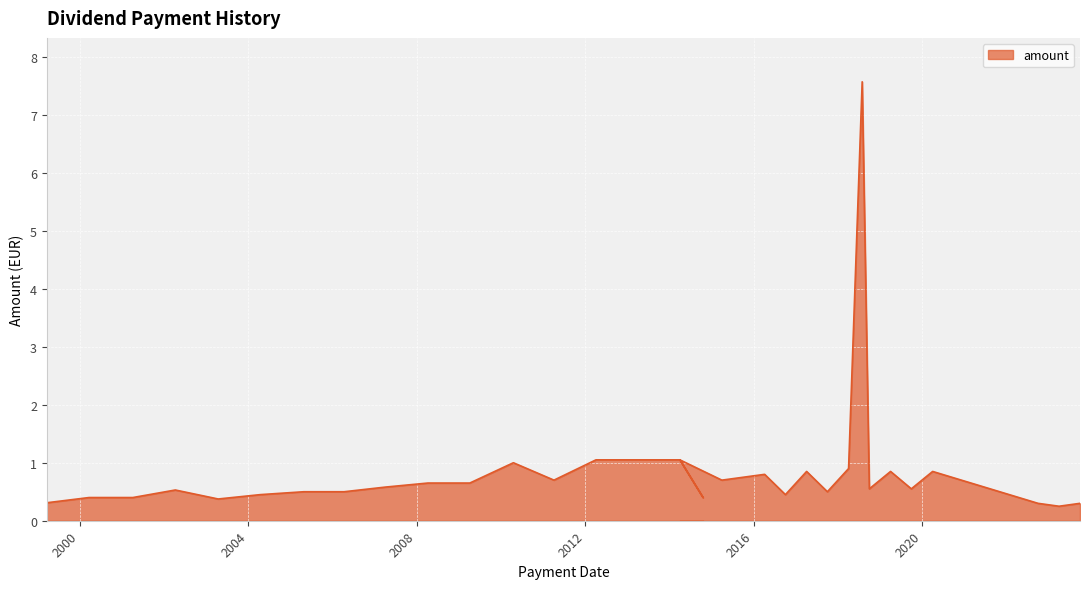

The value at 2019-04-03 is 1.4. True or false?

False